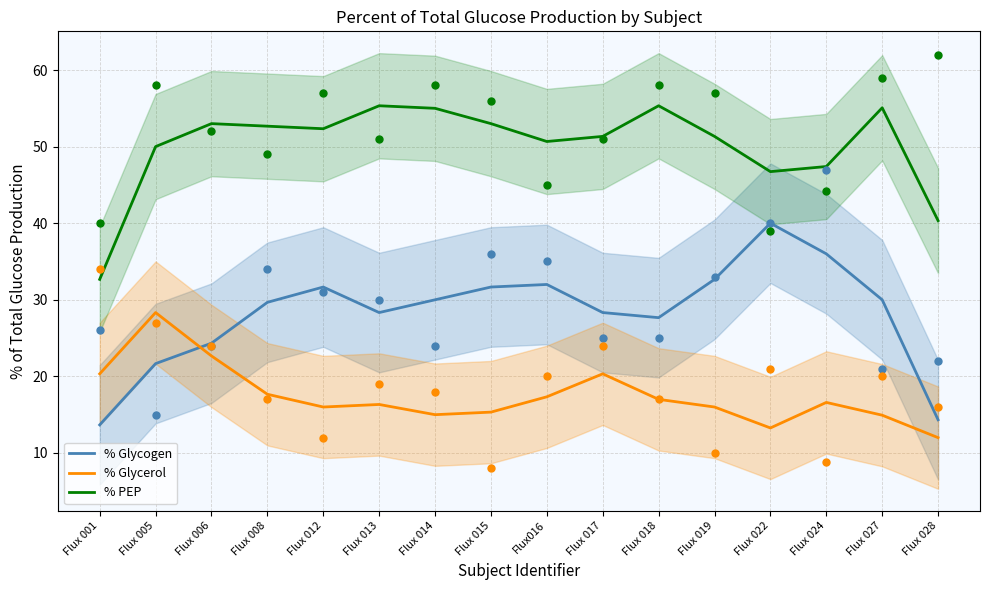

At how many categories does at least one series exceed 43?

14